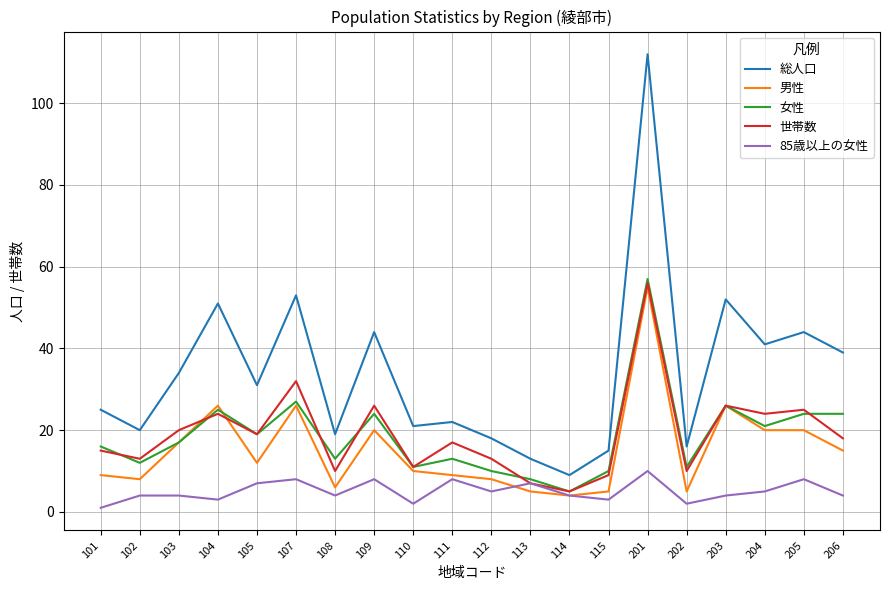

The value of 85歳以上の女性 at 205 is 8. True or false?

True